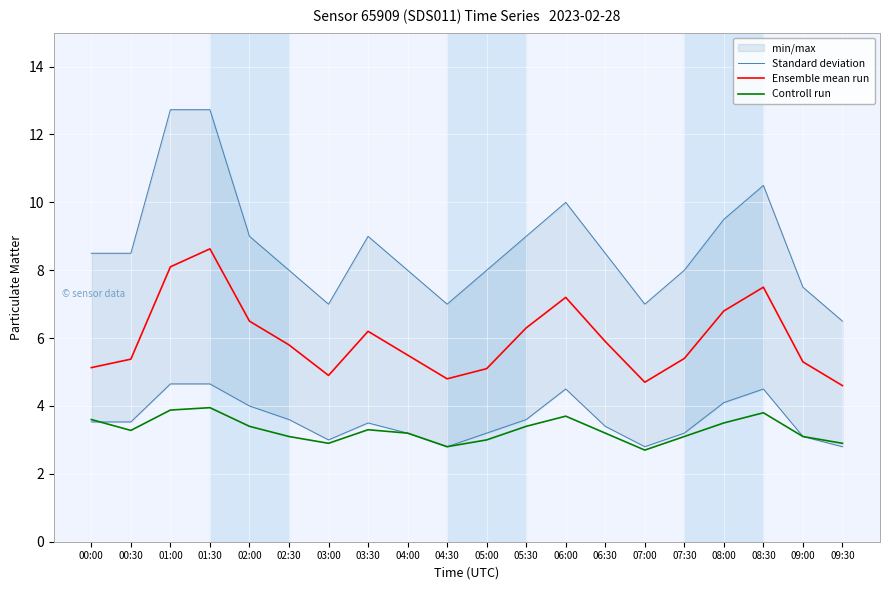

At how many categories does at least one series exceed 8?

11